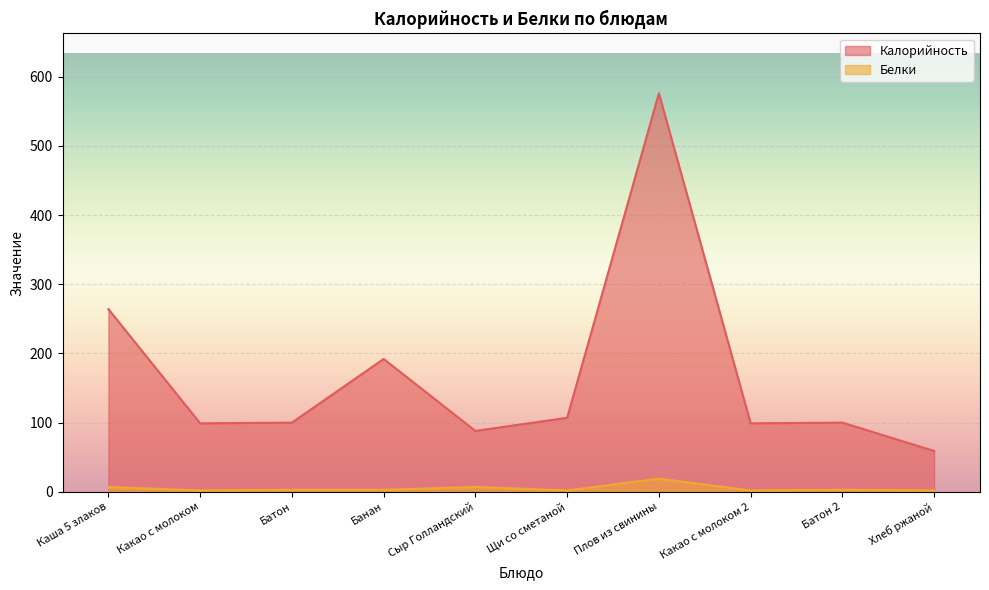

What is the sum of the Калорийность values at Какао с молоком 2 and Хлеб ржаной?

158